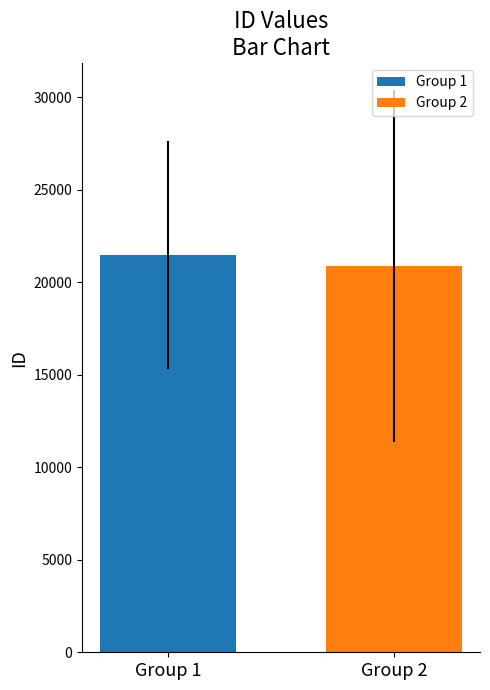

What is the value of the 1st bar from the left?

21464.0